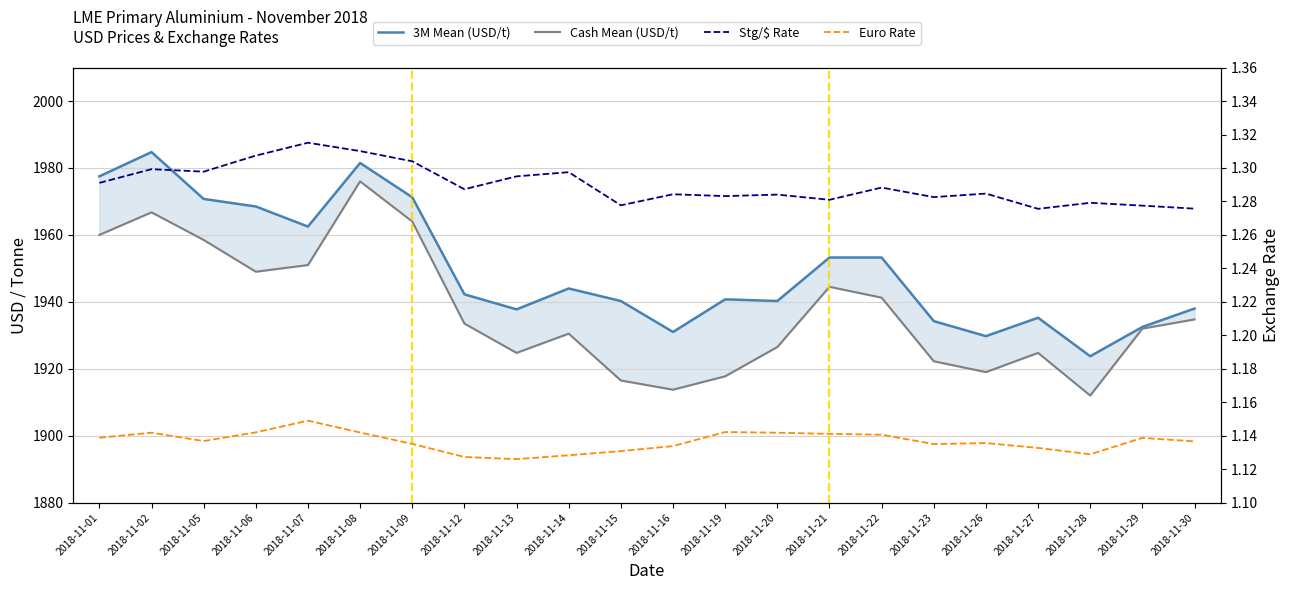

Between 2018-11-06 and 2018-11-28, which series saw the biggest shift?

3M Mean (USD/t)